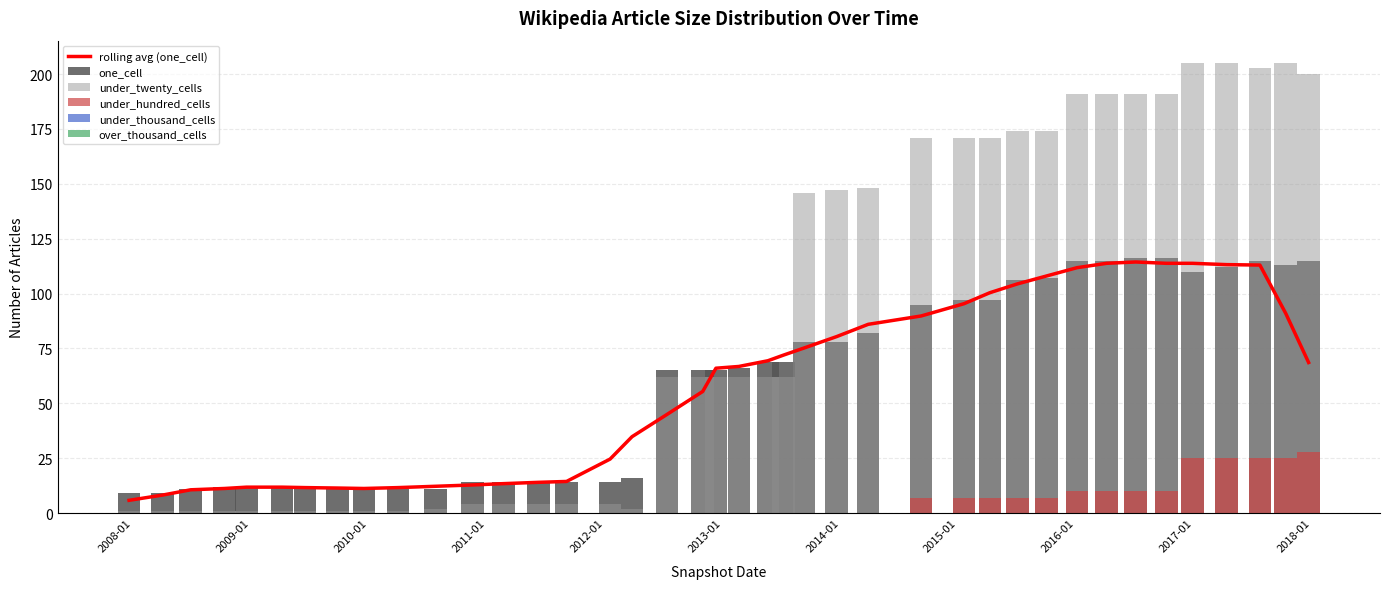

What are all the series names shown in the legend?

rolling avg (one_cell), one_cell, under_twenty_cells, under_hundred_cells, under_thousand_cells, over_thousand_cells